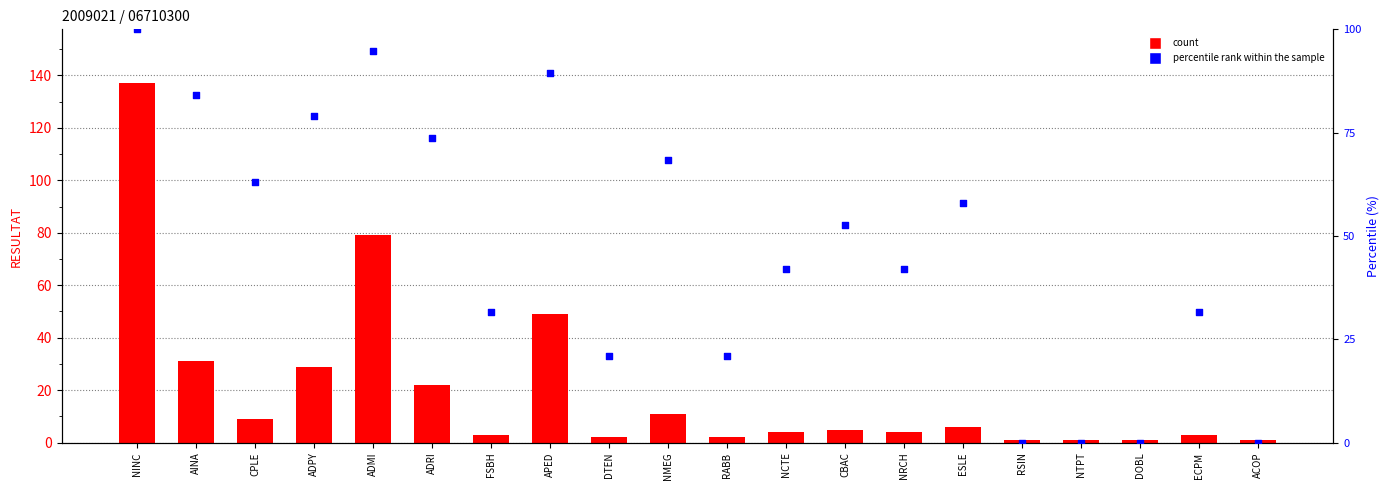

What is the total value across all series at AINA?

115.2